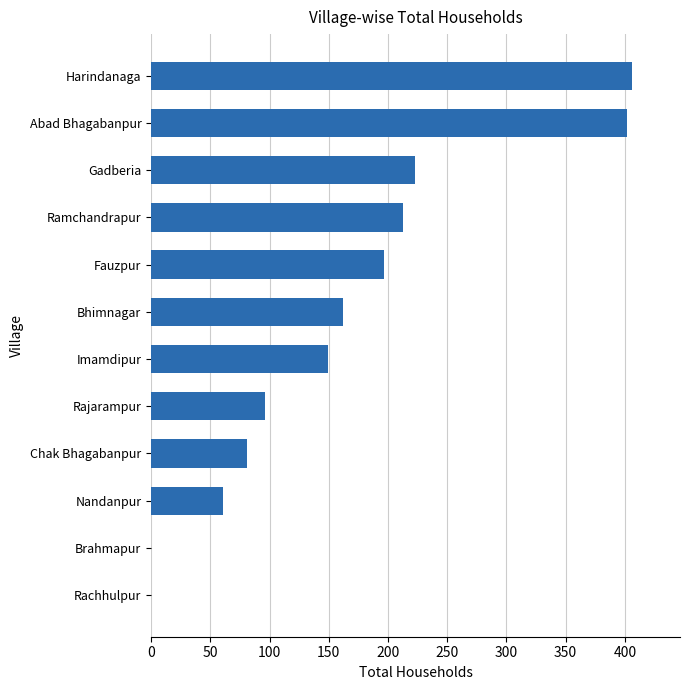

What is the sum of the values at Nandanpur and Gadberia?

284